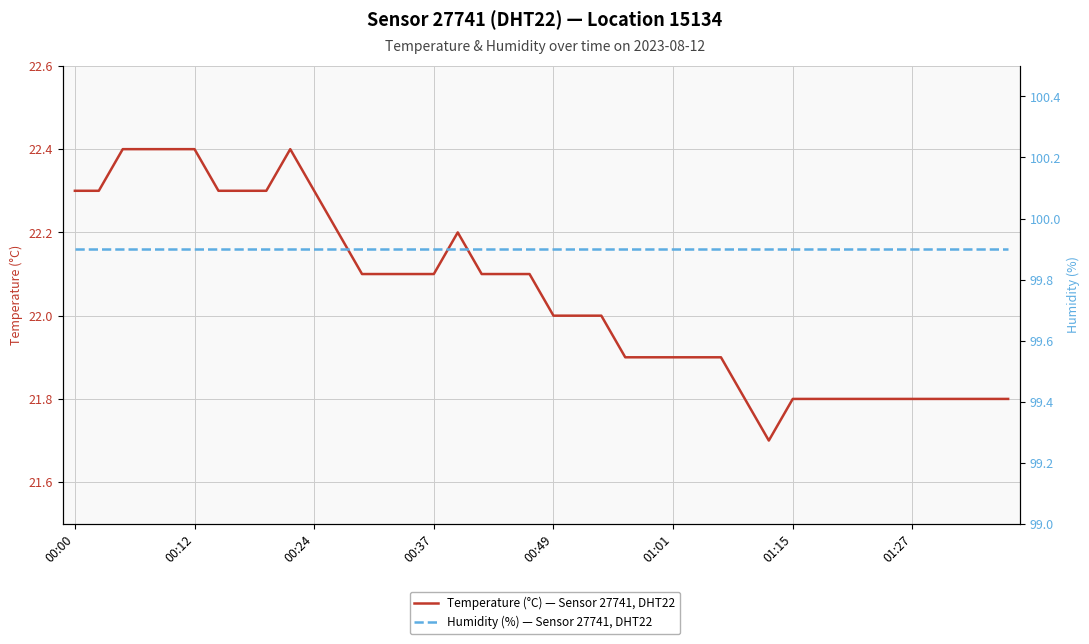

True or false: Temperature (°C) — Sensor 27741, DHT22 and Humidity (%) — Sensor 27741, DHT22 cross at least once.

False